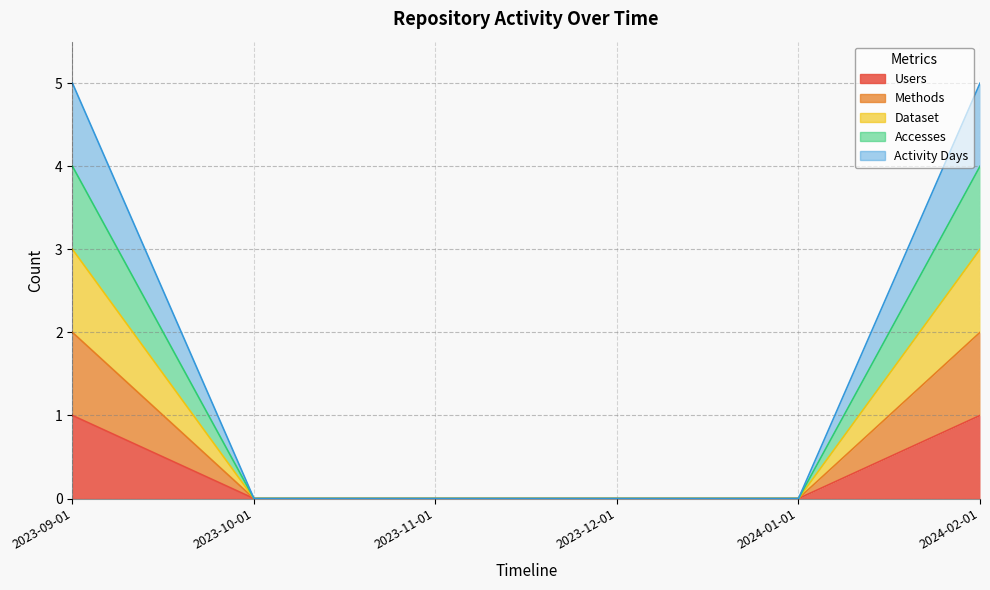

True or false: Accesses has a value of 5 at 2023-09-01.

False